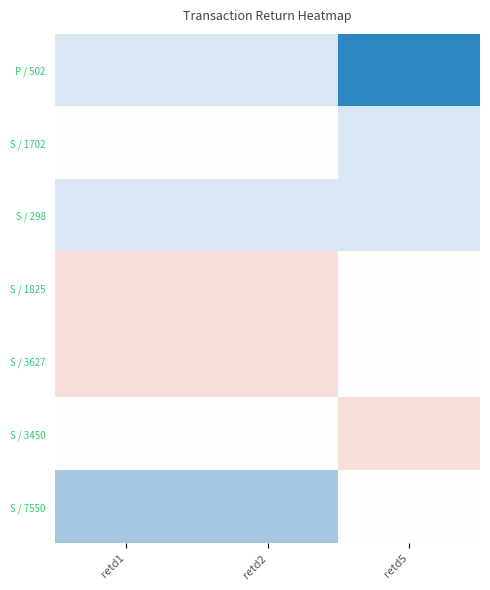

Which series has the largest total across all categories?

P / 502